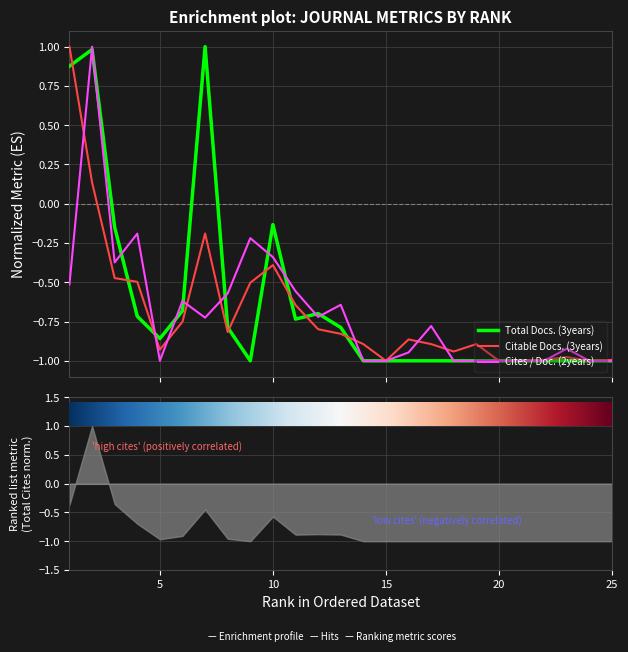

Does the chart display data point markers on the line(s)?

No